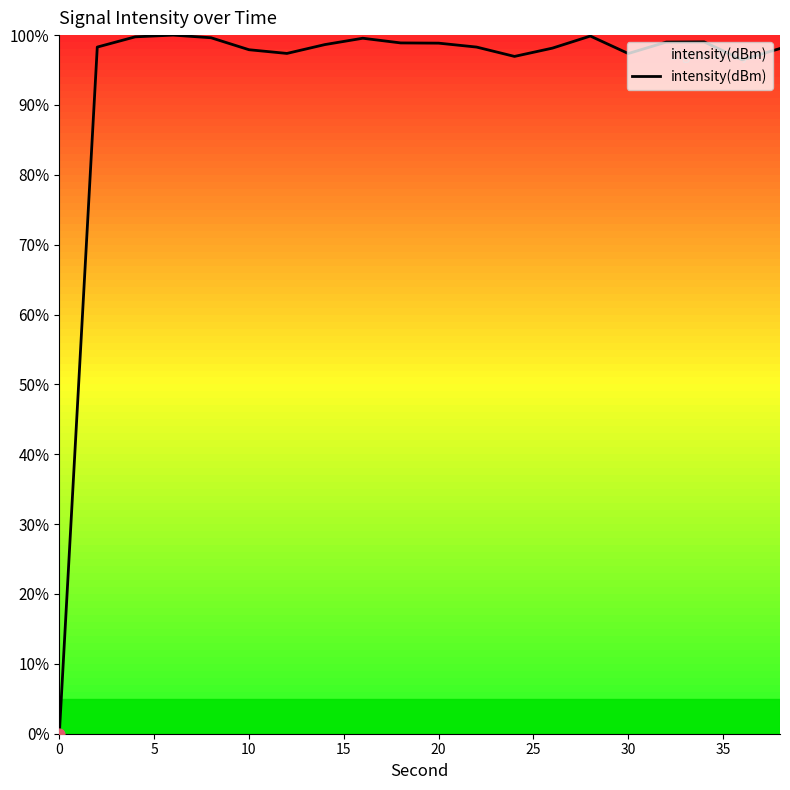

What is the difference between the maximum and minimum values?

100.0